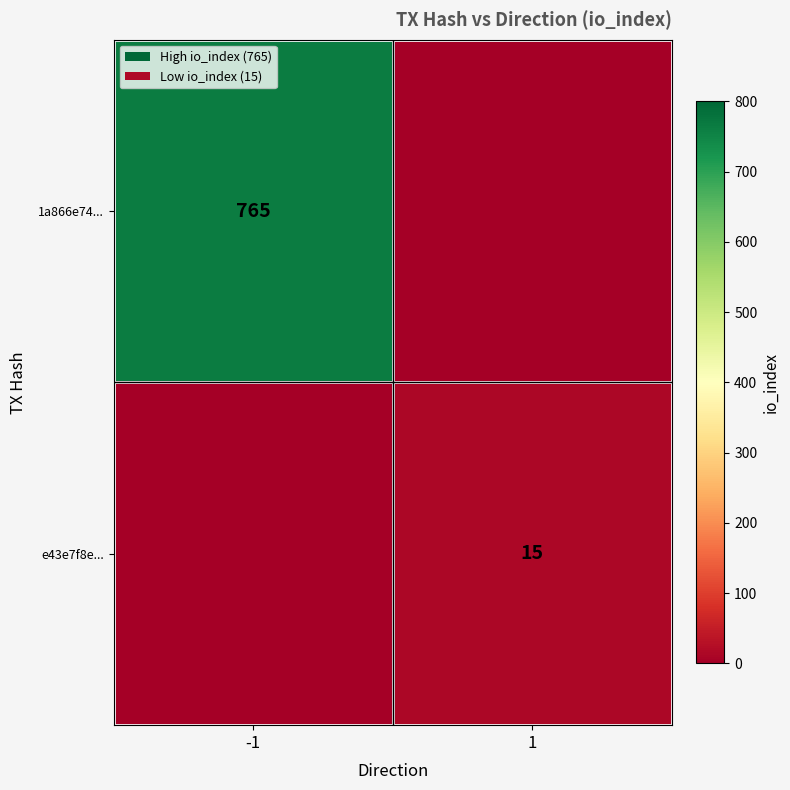

What is the total value across all series at 1?

15